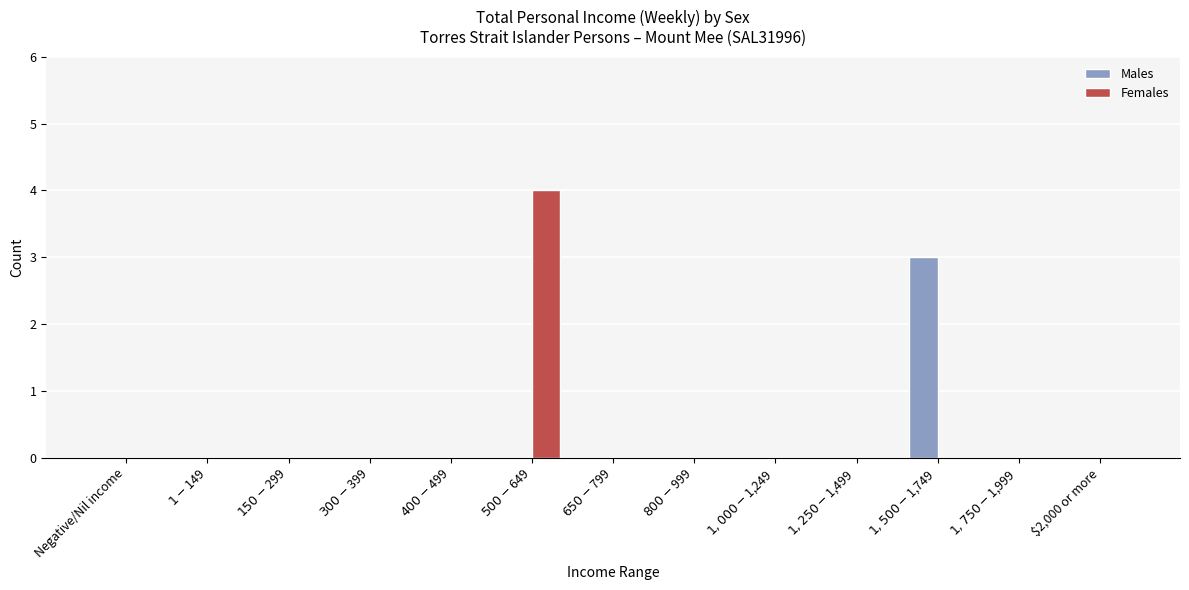

What is the greatest value displayed?

4